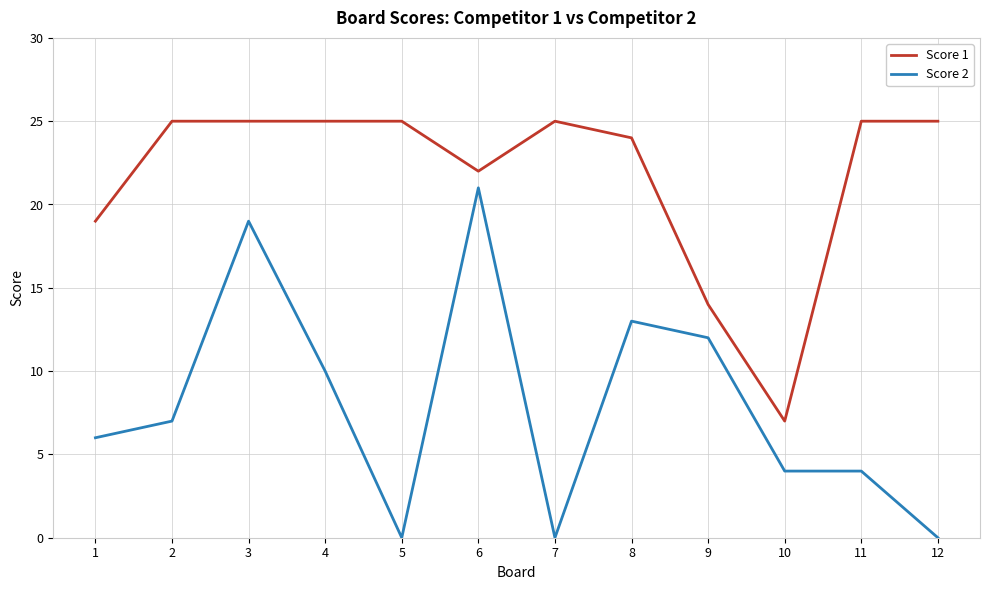

Rank the series by their average value, from highest to lowest.

Score 1, Score 2